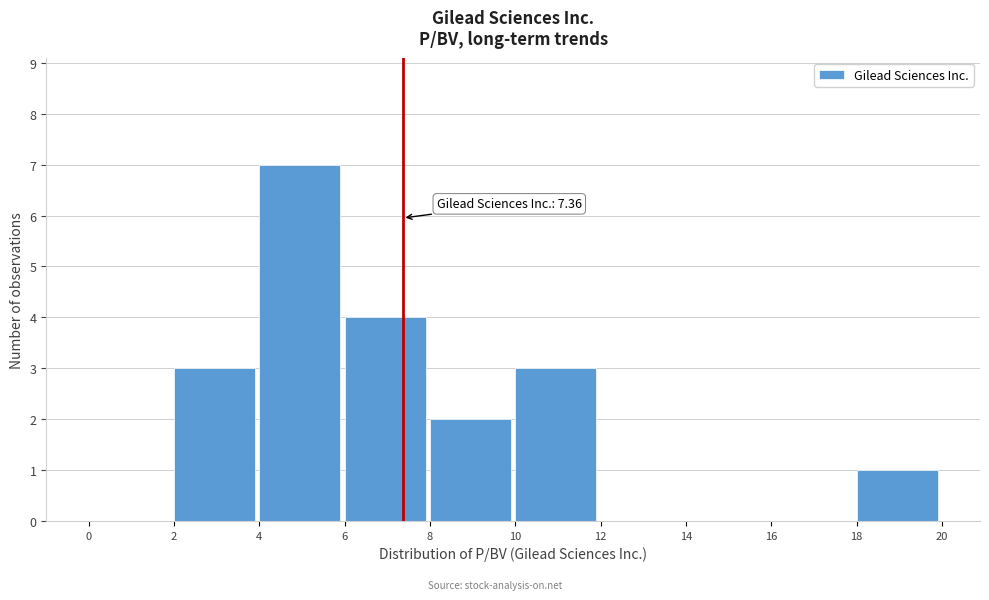

Which range on the x-axis has the tallest bar?

4 to 6